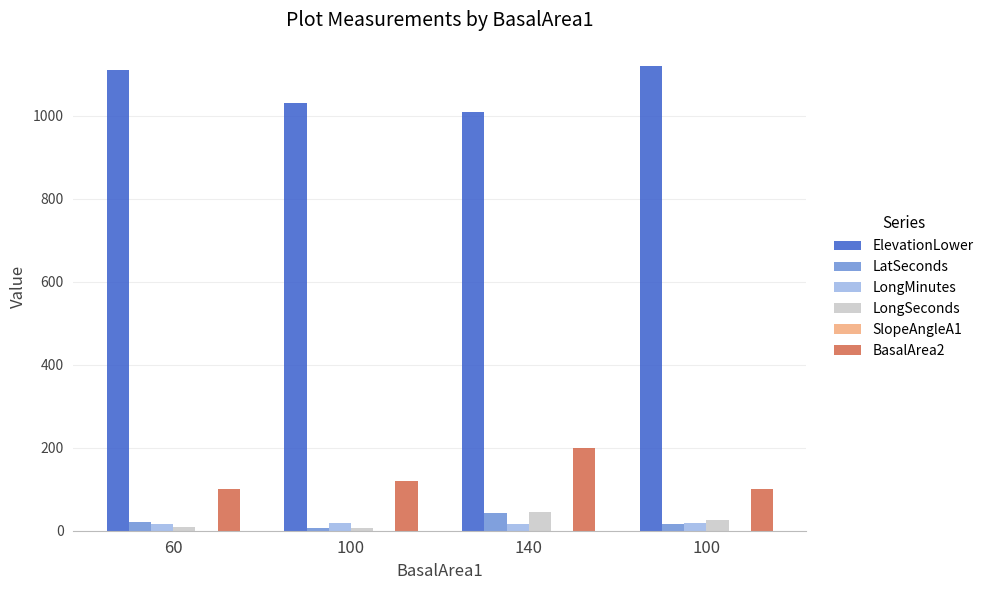

At 100, list the series in order from smallest to largest.

SlopeAngleA1, LongSeconds, LatSeconds, LongMinutes, BasalArea2, ElevationLower